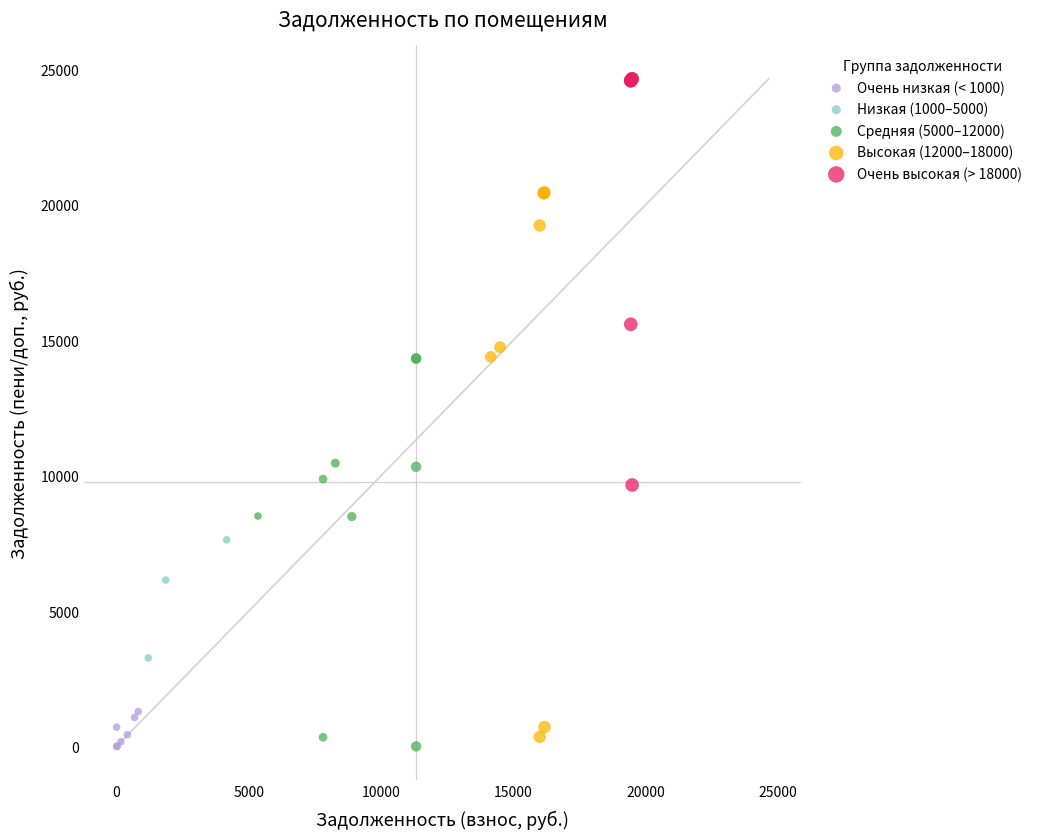

Which series contains the highest Y value?

Очень высокая (> 18000)